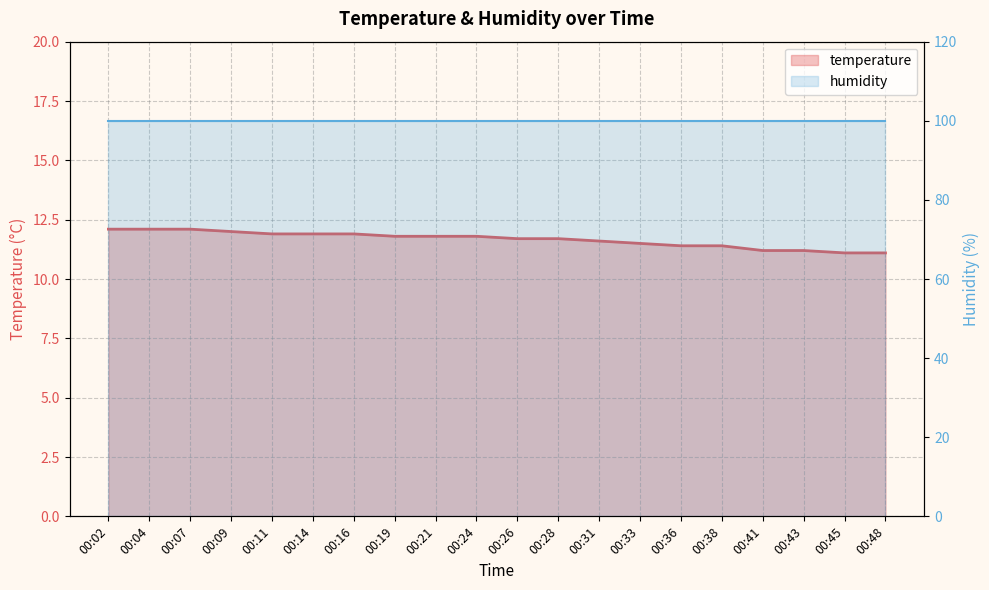

What is the maximum value shown in the chart?

12.1